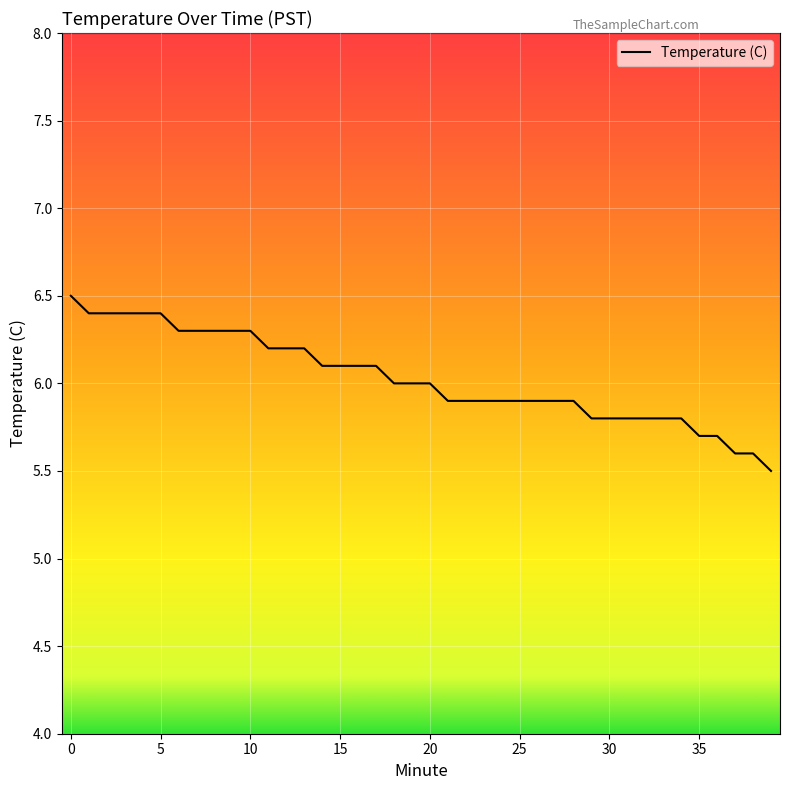

What is the difference between the maximum and minimum values?

1.0